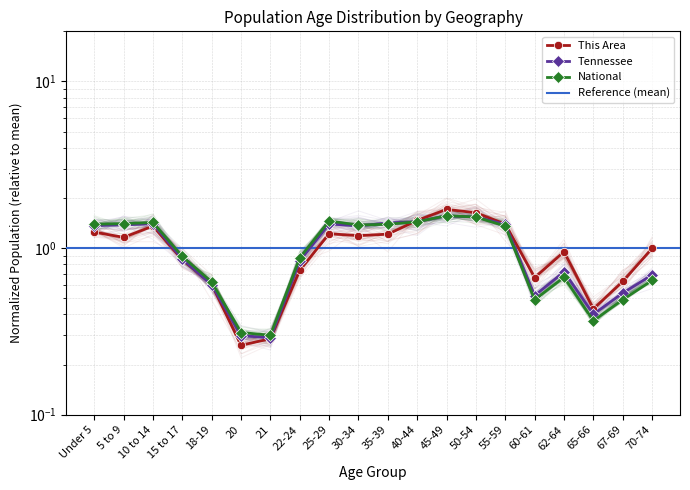

Reading left to right, what are all the values shown in this chart?

This Area: 1.2	1.2	1.4	0.9	0.6	0.3	0.3	0.7	1.2	1.2	1.2	1.5	1.7	1.6	1.4	0.7	1.0	0.4	0.6	1.0
Tennessee: 1.4	1.4	1.4	0.9	0.6	0.3	0.3	0.8	1.4	1.4	1.4	1.4	1.6	1.5	1.4	0.5	0.7	0.4	0.5	0.7
National: 1.4	1.4	1.4	0.9	0.6	0.3	0.3	0.9	1.5	1.4	1.4	1.4	1.6	1.5	1.4	0.5	0.7	0.4	0.5	0.6